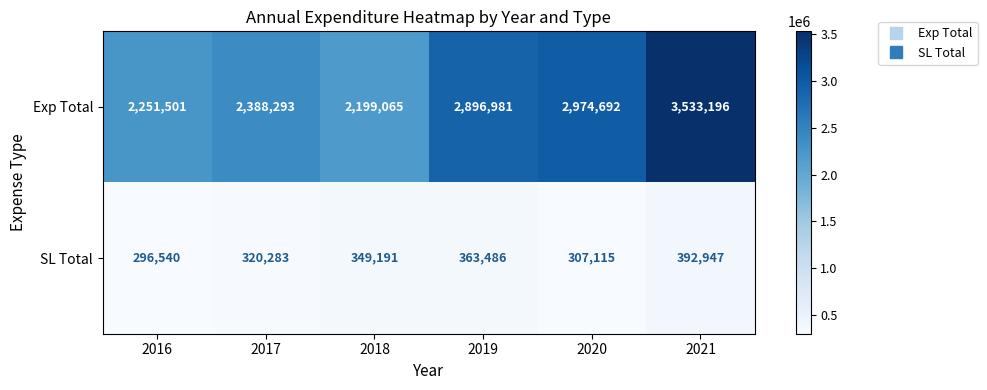

Reading left to right, transcribe all the data shown in this chart.

Exp Total: 2251501	2388293	2199065	2896981	2974692	3533196
SL Total: 296540	320283	349191	363486	307115	392947